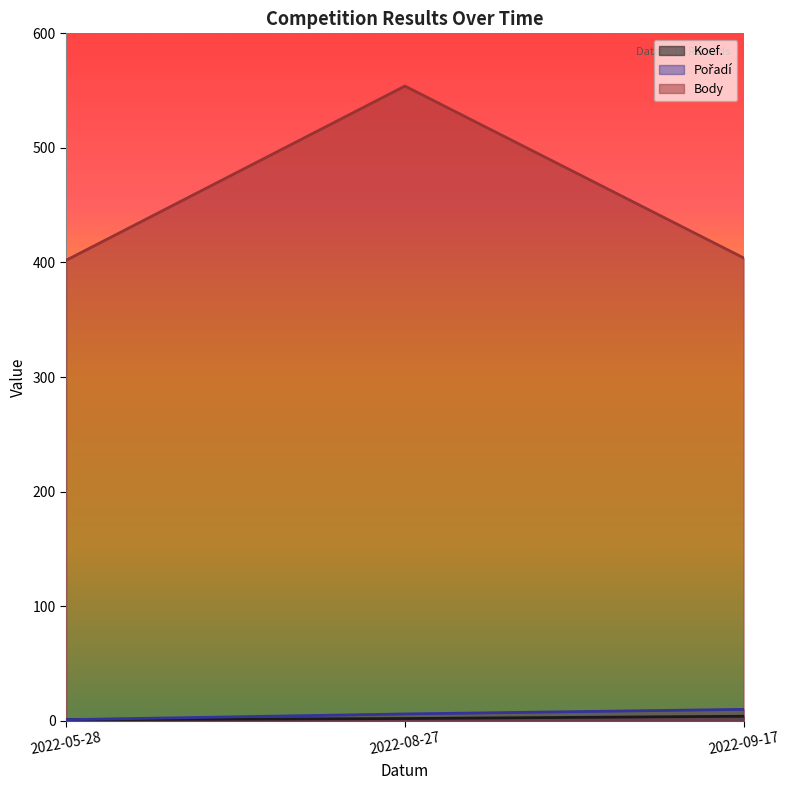

What is the label of the 3rd point from the right?

2022-05-28